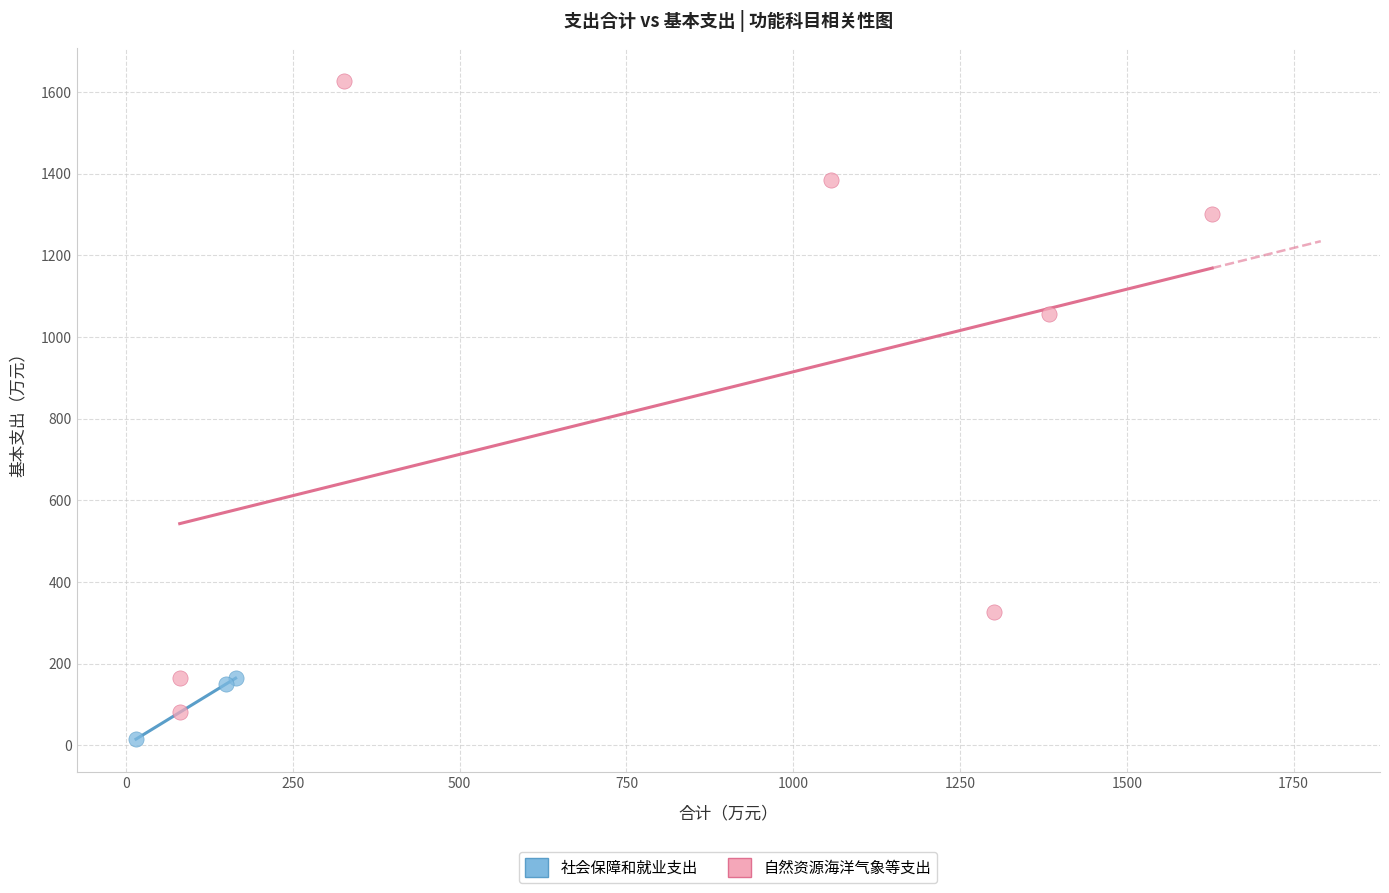

What are all the series names shown in the legend?

社会保障和就业支出, 自然资源海洋气象等支出